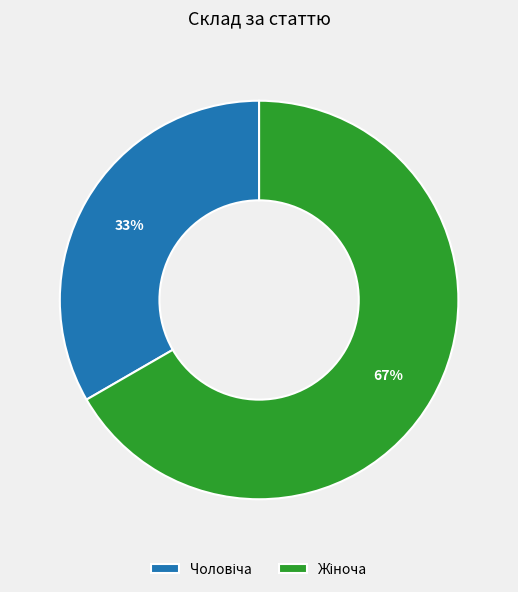

Does any single category account for the majority?

Yes